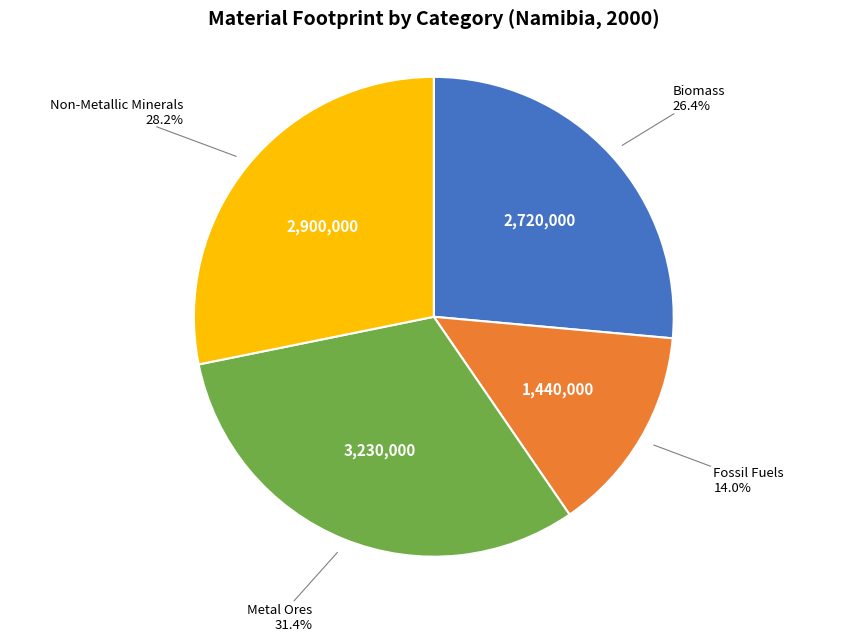

Does any single category account for the majority?

No